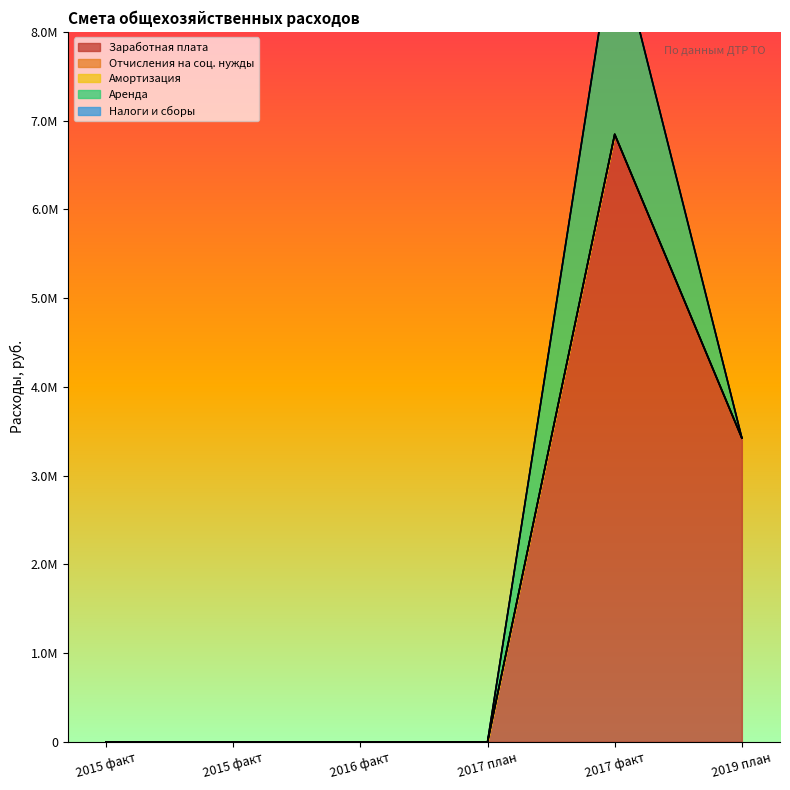

True or false: Отчисления на соц. нужды and Заработная плата cross at least once.

False